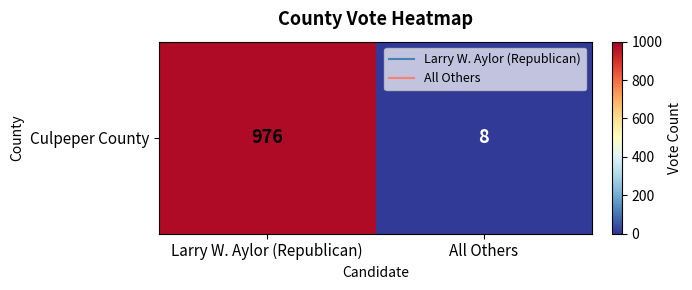

What value does the data have at Larry W. Aylor (Republican), to the nearest 10?

980